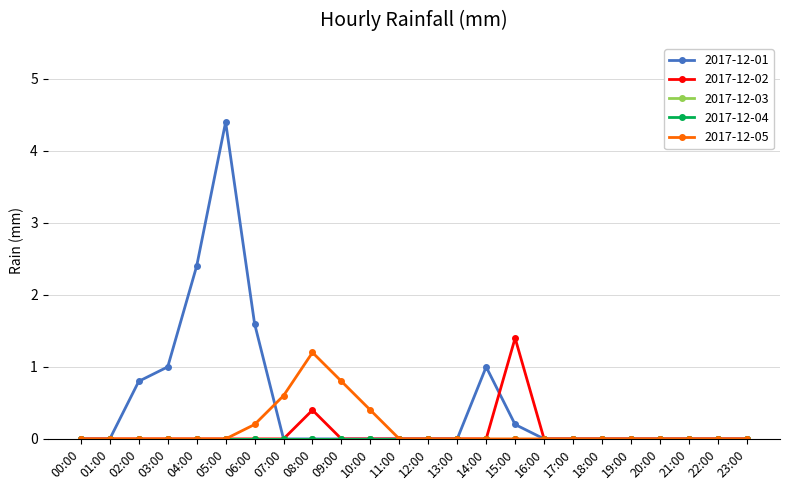

What is the sum of all 2017-12-05 values?

3.2